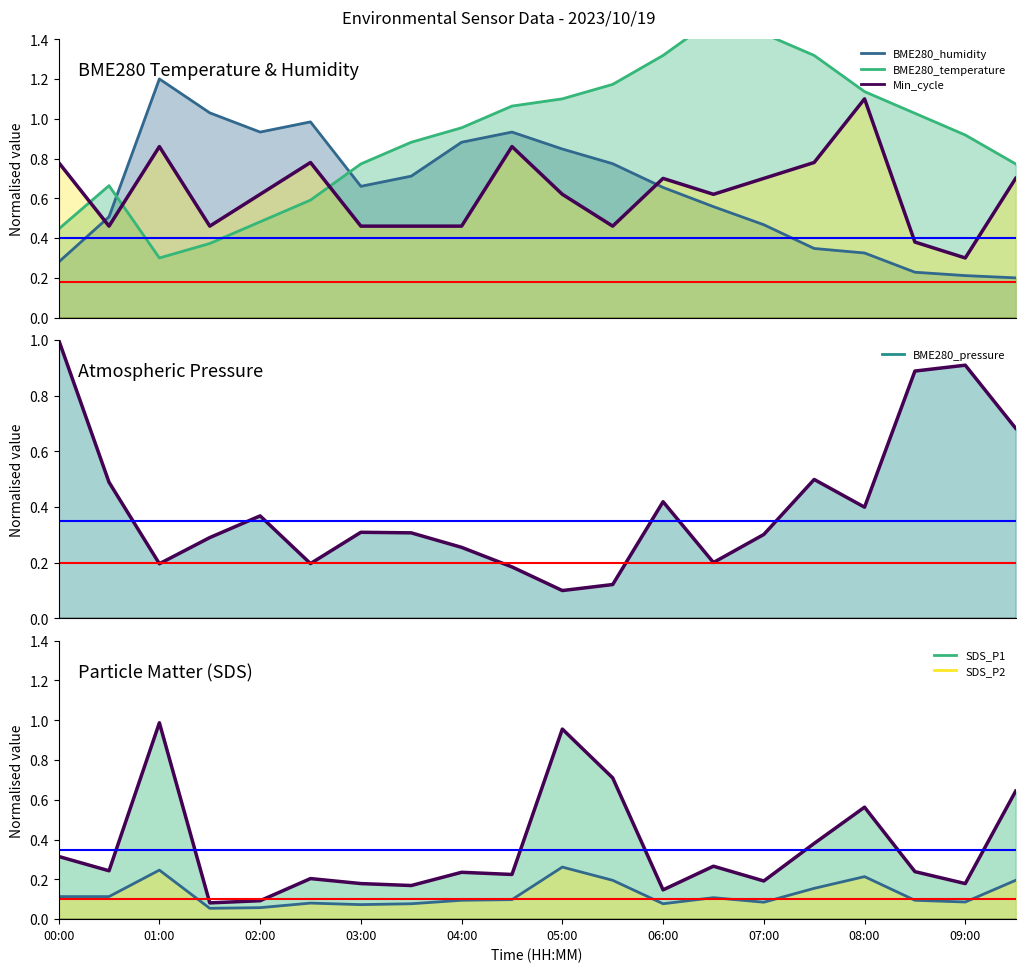

Is the value of BME280_humidity at 09:30 greater than the value of BME280_pressure at 02:30?

Yes